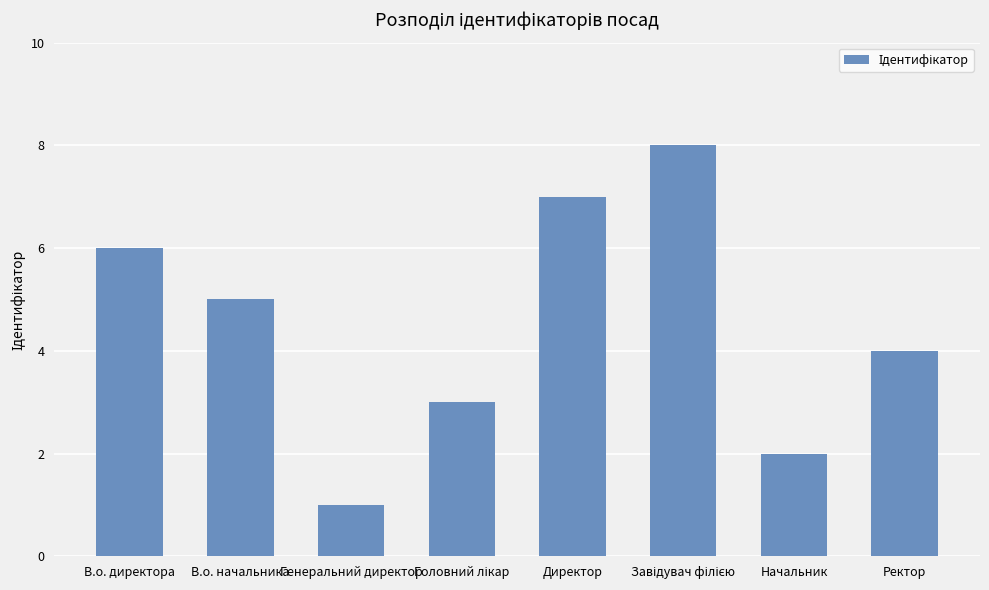

Are the bars grouped side by side (vs. stacked)?

No